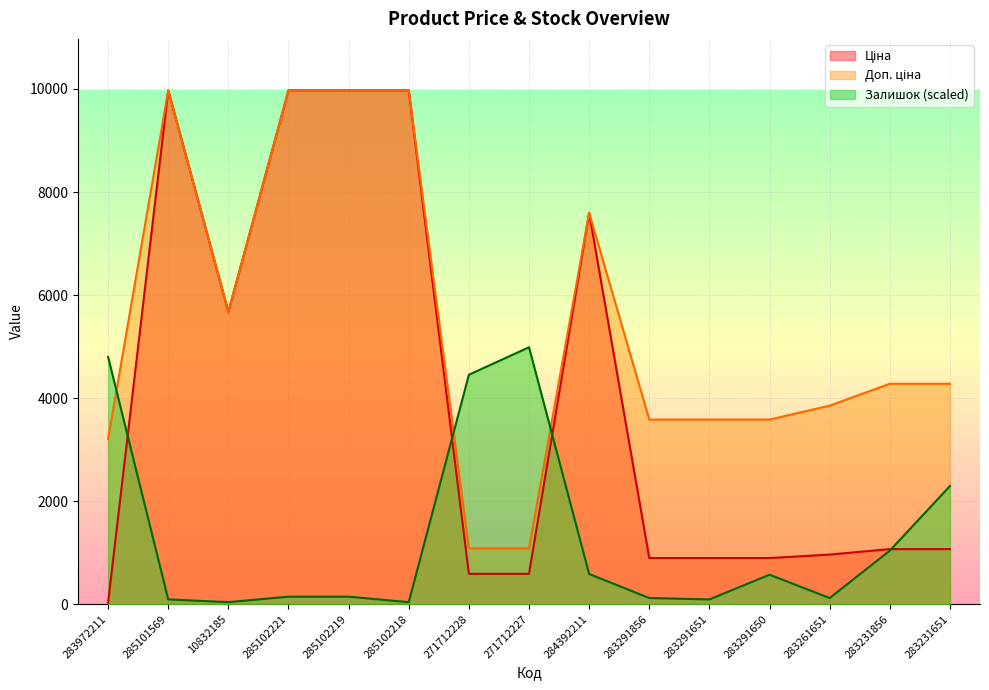

Rank the series by their average value, from lowest to highest.

Залишок, Ціна, Доп. ціна